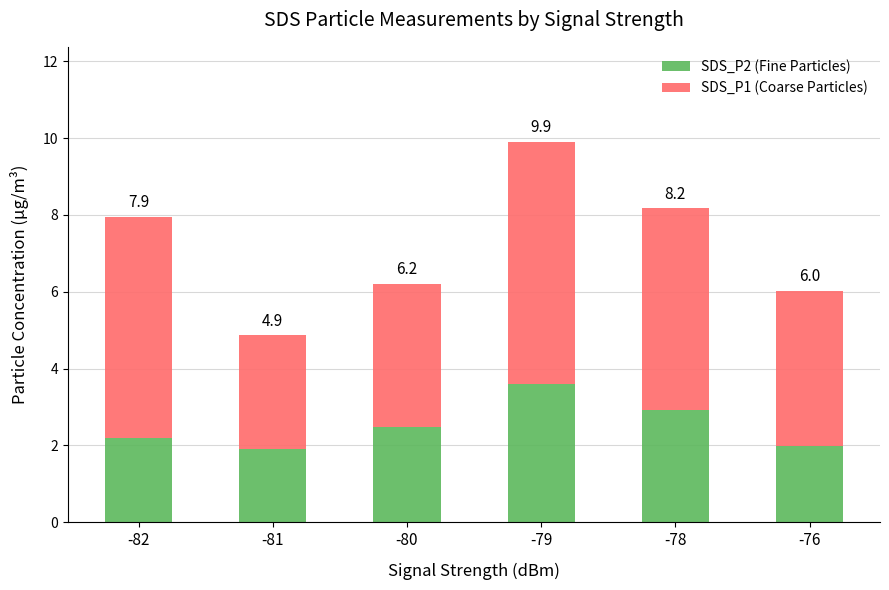

What is the sum of the SDS_P2 (Fine Particles) values at -78 and -79?

6.5